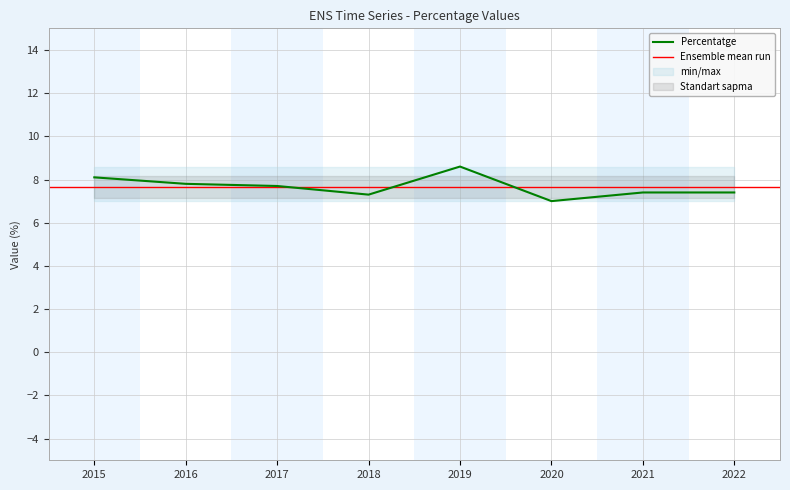

What is the maximum value for Percentatge?

8.6